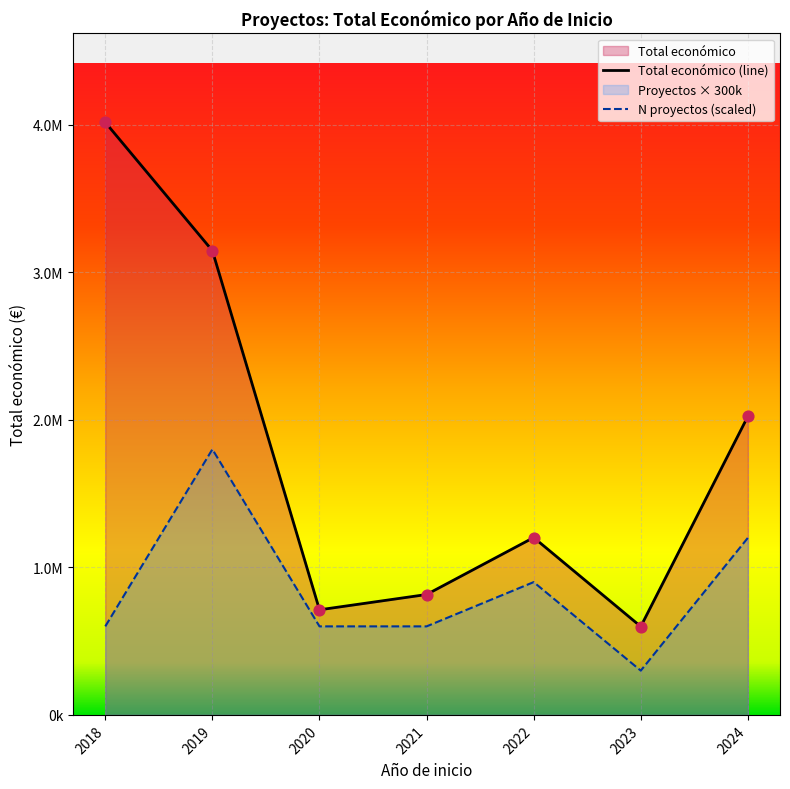

At how many categories does at least one series exceed 1685214?

3